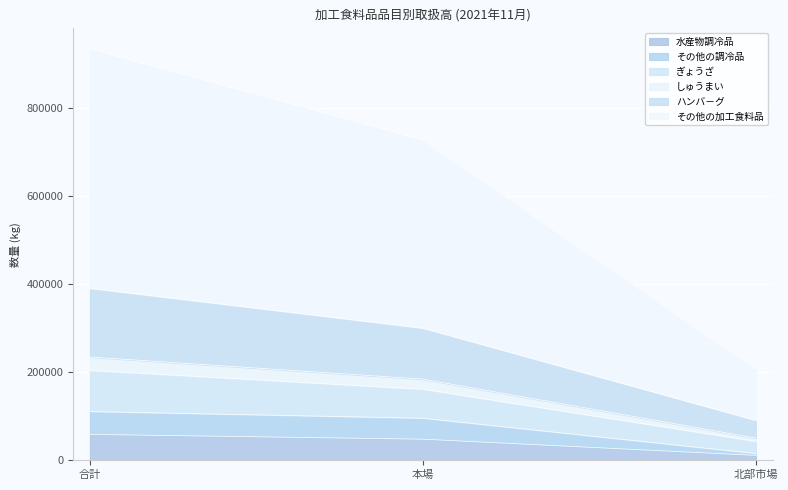

At which category is the sum across all series the highest?

合計